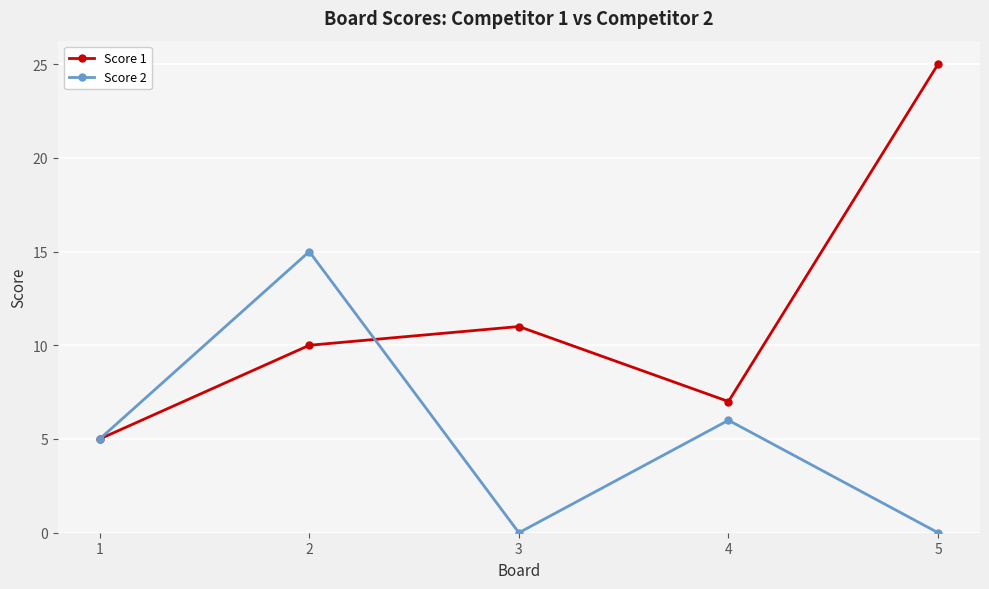

The value of Score 1 at 3 is 11. True or false?

True